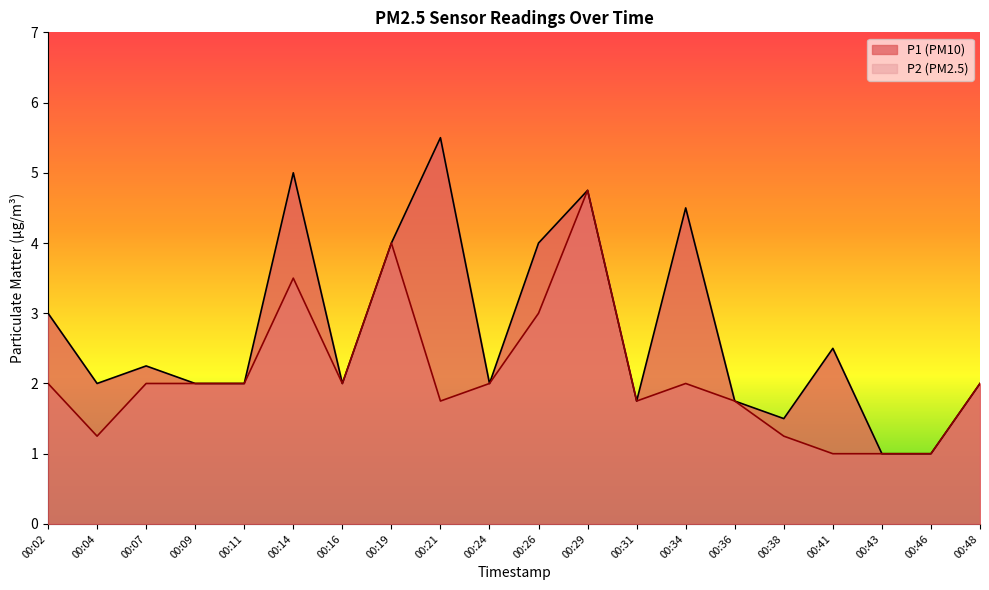

Which series has the largest range (max minus min)?

P1 (PM10)